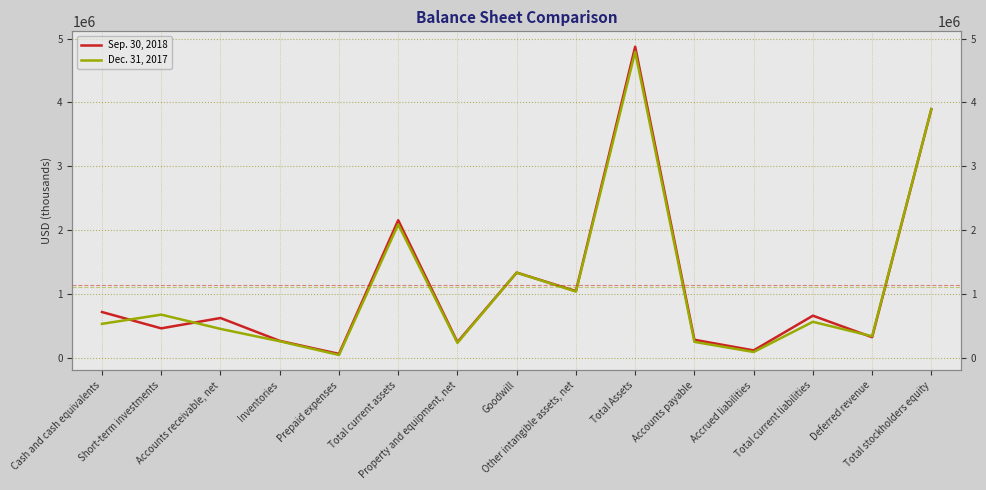

How many data points does each series have?

15